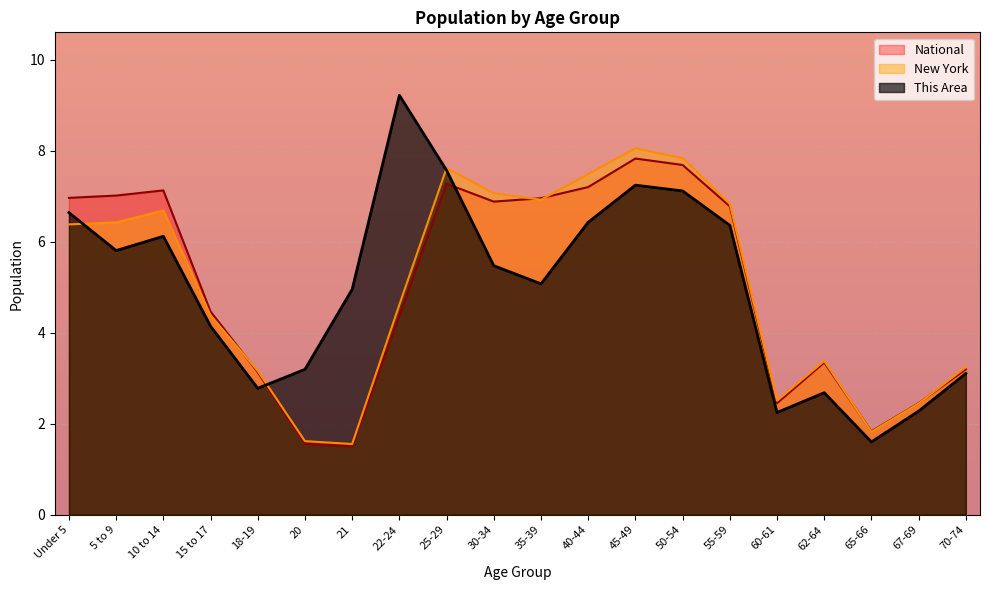

How many interior local peaks does the This Area series have?

4